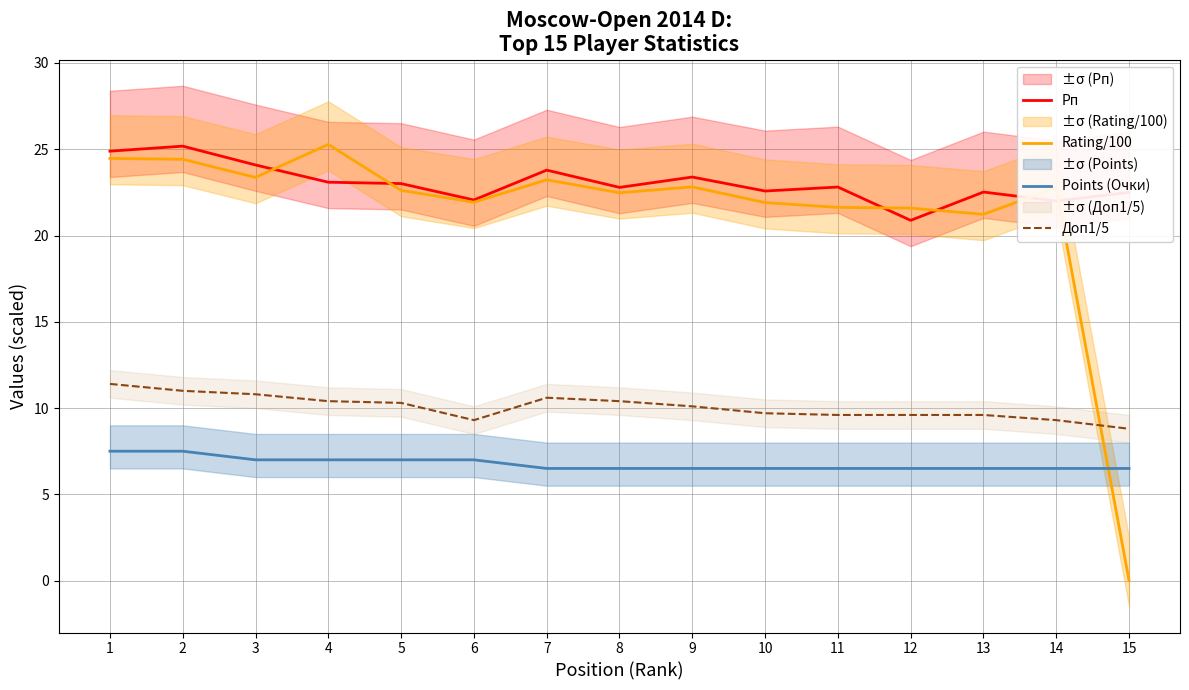

What is the value of the Rating/100 point at the 5th from the left?

22.6